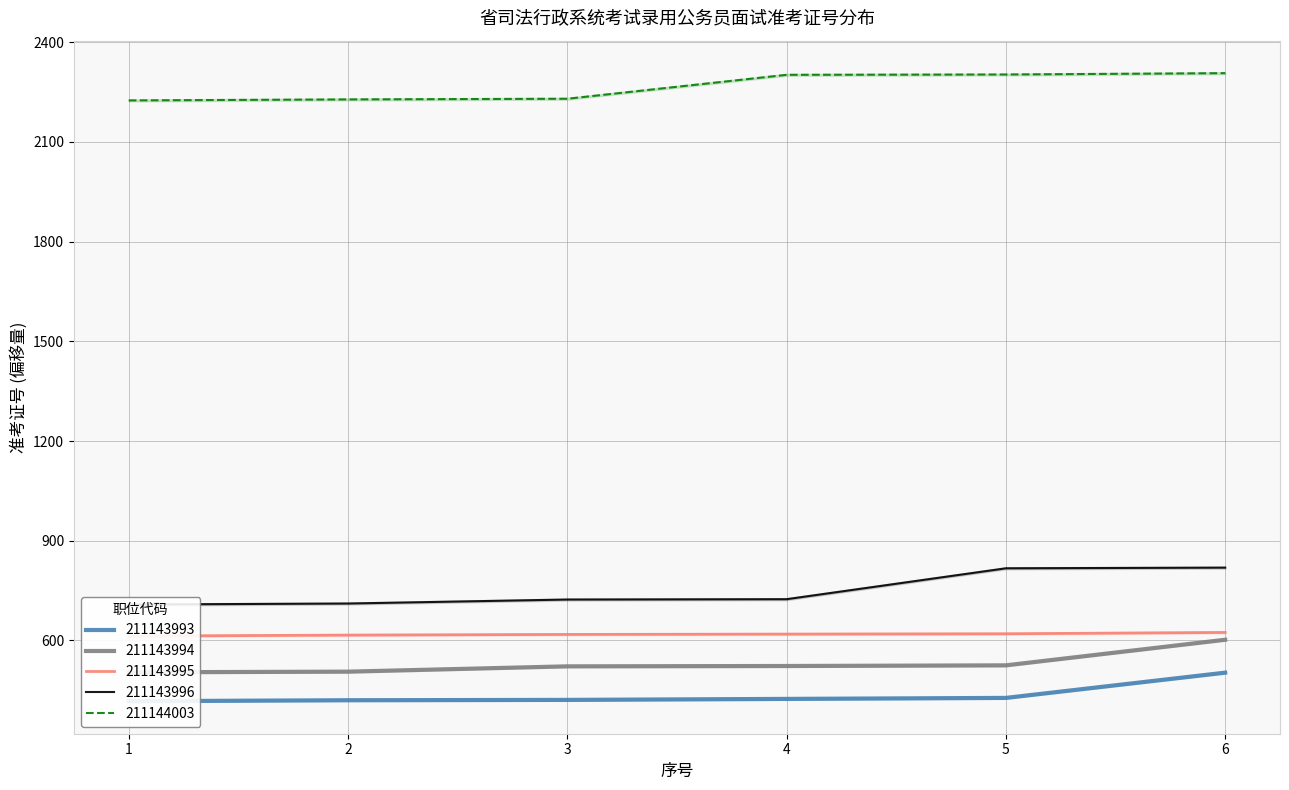

What is the difference between the maximum and minimum values in the 211143994 series?

98